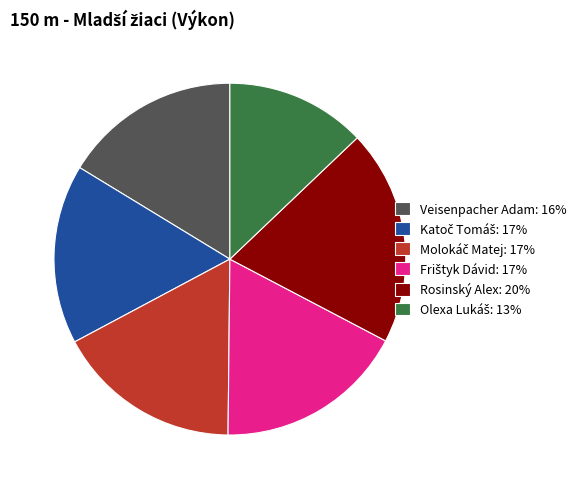

How many slices are in this pie chart?

6